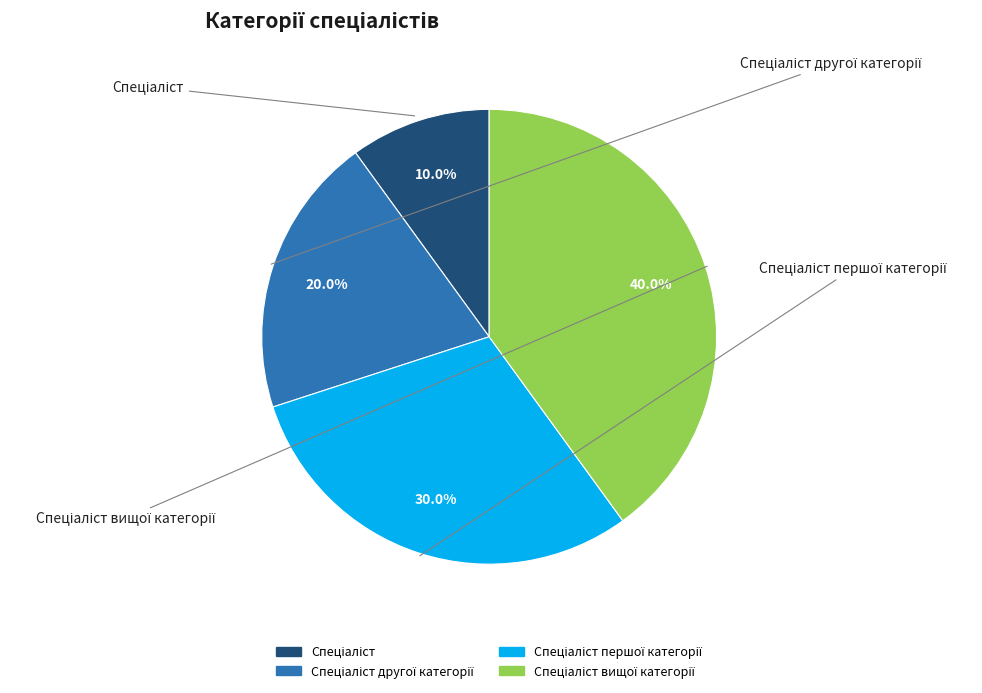

What portion of the pie excludes Спеціаліст вищої категорії?

60.0%